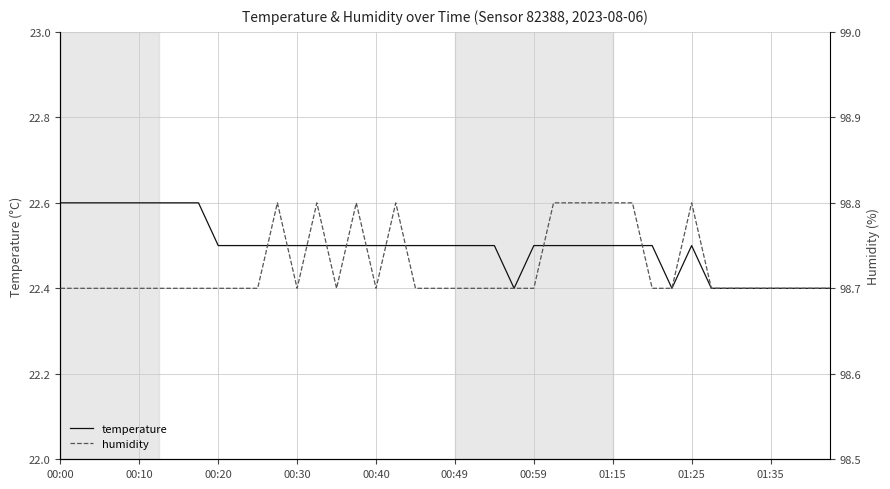

True or false: humidity and temperature cross at least once.

False